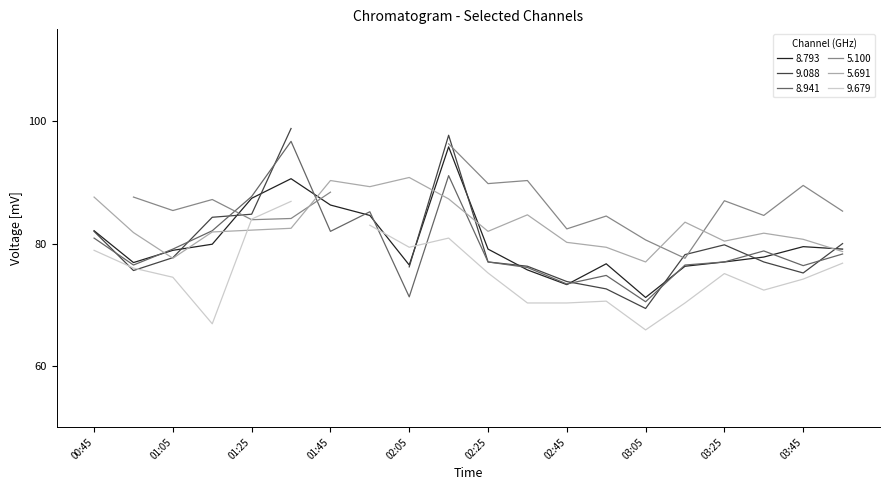

The value of 5.691 at 00:45 is 32.1. True or false?

False